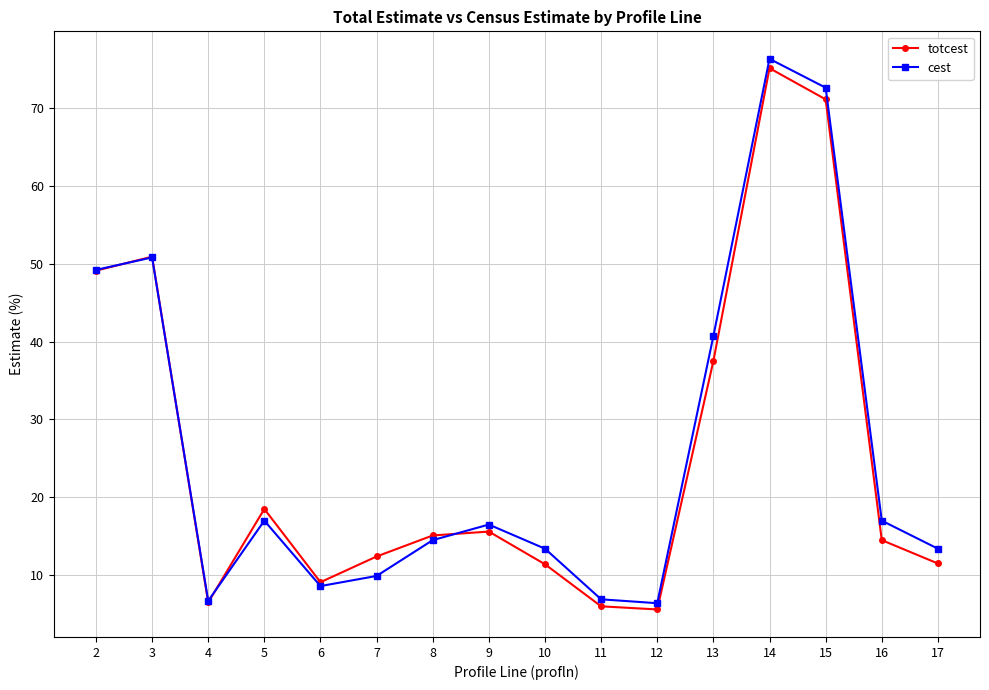

At how many categories does at least one series exceed 23?

5